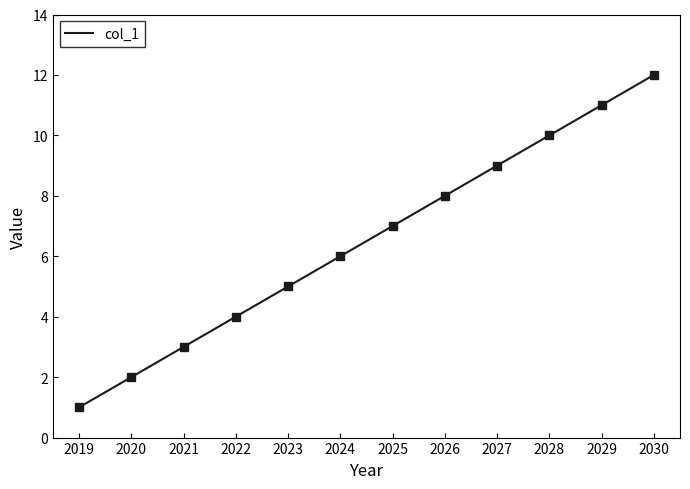

List the labels in order of value, smallest first.

2019, 2020, 2021, 2022, 2023, 2024, 2025, 2026, 2027, 2028, 2029, 2030